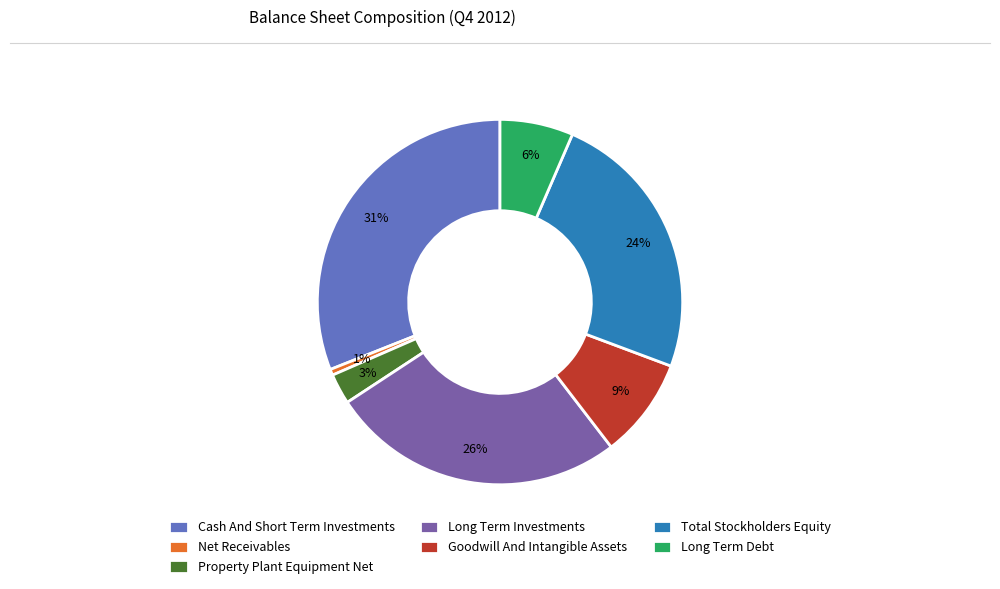

Is there a majority slice in this chart?

No